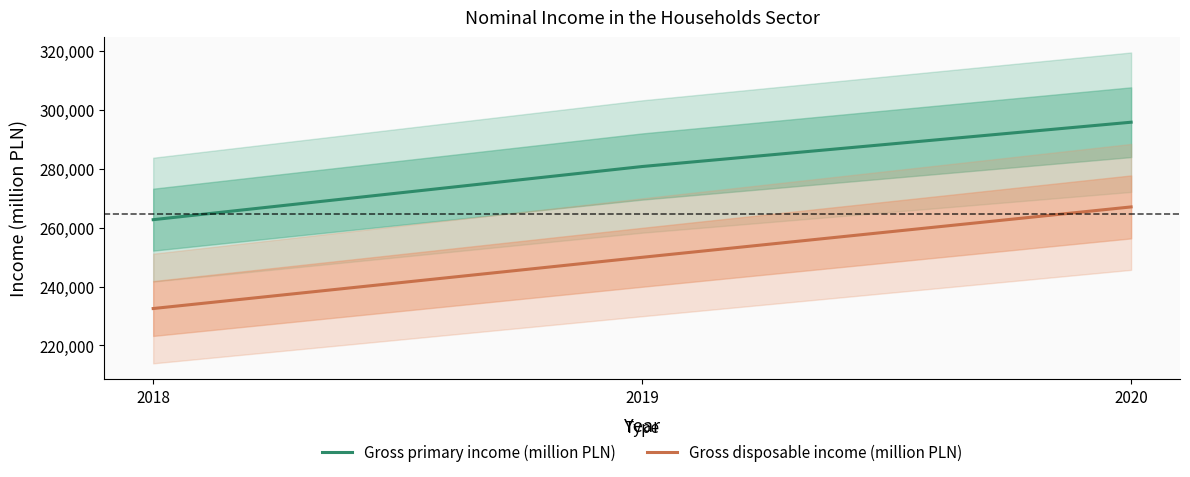

Is the value of Gross disposable income (million PLN) at 2018 greater than the value of Gross primary income (million PLN) at 2018?

No